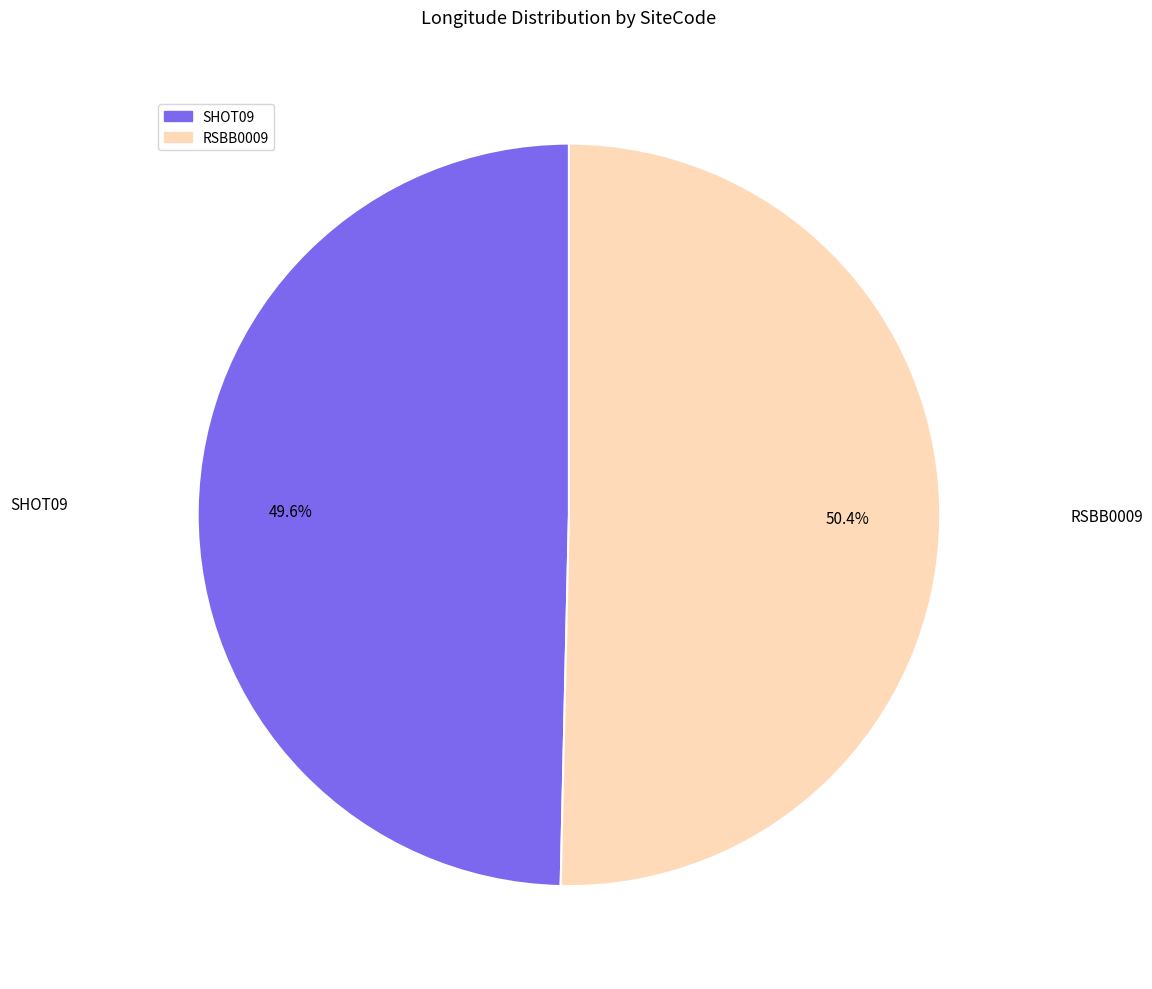

Is there a majority slice in this chart?

Yes